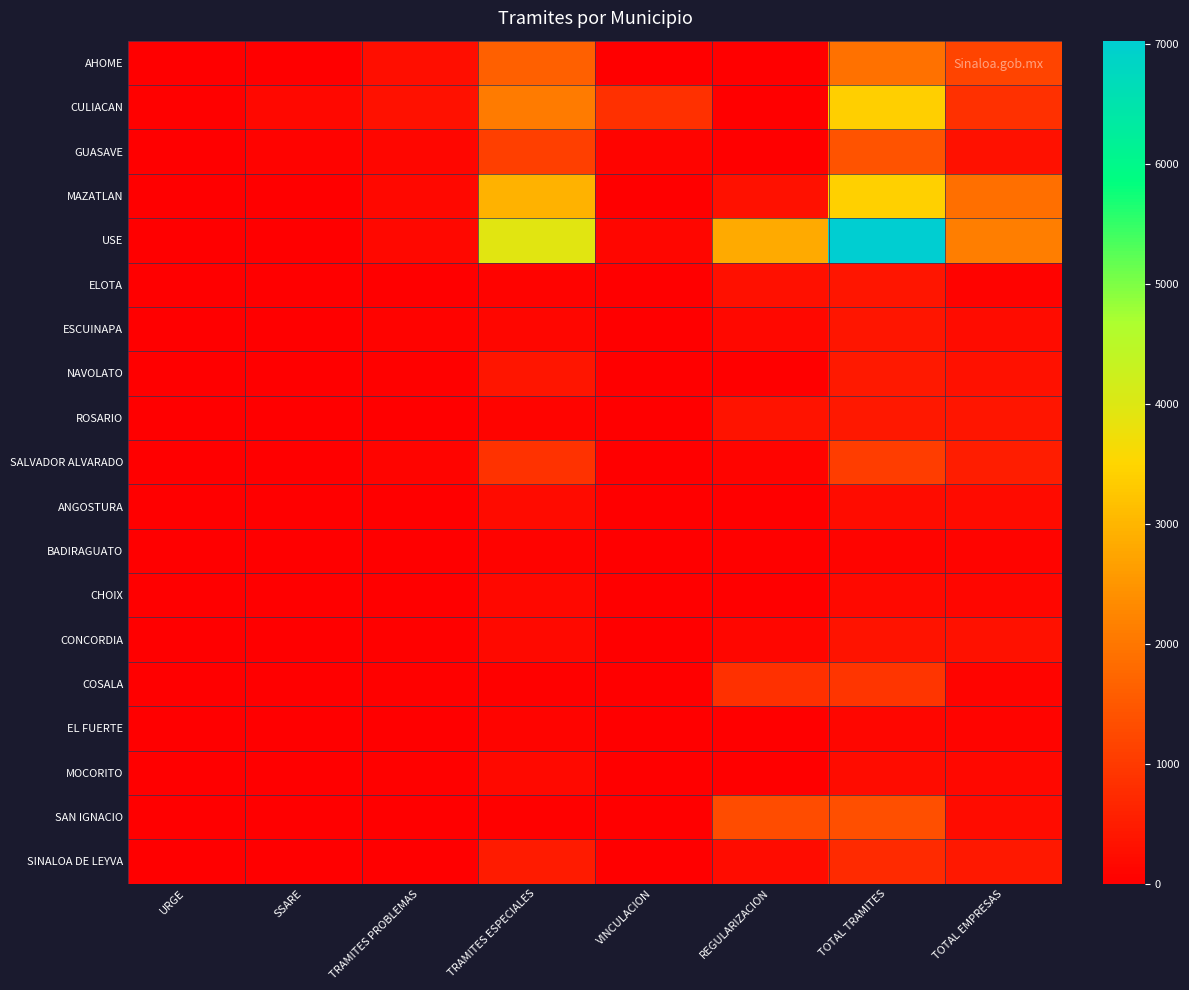

Reading left to right, list all the values displayed in this chart.

AHOME: URGE=0	SSARE=0	TRAMITES PROBLEMAS=252	TRAMITES ESPECIALES=1644	VINCULACION=0	REGULARIZACION=26	TOTAL TRAMITES=1922	TOTAL EMPRESAS=1154
CULIACAN: URGE=52	SSARE=149	TRAMITES PROBLEMAS=320	TRAMITES ESPECIALES=2077	VINCULACION=838	REGULARIZACION=1	TOTAL TRAMITES=3385	TOTAL EMPRESAS=826
GUASAVE: URGE=9	SSARE=63	TRAMITES PROBLEMAS=137	TRAMITES ESPECIALES=1098	VINCULACION=85	REGULARIZACION=21	TOTAL TRAMITES=1404	TOTAL EMPRESAS=308
MAZATLAN: URGE=0	SSARE=0	TRAMITES PROBLEMAS=138	TRAMITES ESPECIALES=2951	VINCULACION=9	REGULARIZACION=308	TOTAL TRAMITES=3406	TOTAL EMPRESAS=1869
USE: URGE=0	SSARE=0	TRAMITES PROBLEMAS=141	TRAMITES ESPECIALES=3943	VINCULACION=120	REGULARIZACION=2826	TOTAL TRAMITES=7030	TOTAL EMPRESAS=2122
ELOTA: URGE=0	SSARE=0	TRAMITES PROBLEMAS=11	TRAMITES ESPECIALES=72	VINCULACION=0	REGULARIZACION=288	TOTAL TRAMITES=371	TOTAL EMPRESAS=79
ESCUINAPA: URGE=0	SSARE=0	TRAMITES PROBLEMAS=68	TRAMITES ESPECIALES=134	VINCULACION=0	REGULARIZACION=156	TOTAL TRAMITES=358	TOTAL EMPRESAS=226
NAVOLATO: URGE=3	SSARE=24	TRAMITES PROBLEMAS=38	TRAMITES ESPECIALES=372	VINCULACION=5	REGULARIZACION=1	TOTAL TRAMITES=440	TOTAL EMPRESAS=315
ROSARIO: URGE=1	SSARE=2	TRAMITES PROBLEMAS=0	TRAMITES ESPECIALES=92	VINCULACION=0	REGULARIZACION=332	TOTAL TRAMITES=426	TOTAL EMPRESAS=369
SALVADOR ALVARADO: URGE=0	SSARE=0	TRAMITES PROBLEMAS=104	TRAMITES ESPECIALES=854	VINCULACION=21	REGULARIZACION=86	TOTAL TRAMITES=1066	TOTAL EMPRESAS=519
ANGOSTURA: URGE=0	SSARE=0	TRAMITES PROBLEMAS=23	TRAMITES ESPECIALES=216	VINCULACION=0	REGULARIZACION=5	TOTAL TRAMITES=244	TOTAL EMPRESAS=205
BADIRAGUATO: URGE=0	SSARE=0	TRAMITES PROBLEMAS=6	TRAMITES ESPECIALES=59	VINCULACION=0	REGULARIZACION=41	TOTAL TRAMITES=106	TOTAL EMPRESAS=91
CHOIX: URGE=0	SSARE=0	TRAMITES PROBLEMAS=16	TRAMITES ESPECIALES=142	VINCULACION=0	REGULARIZACION=11	TOTAL TRAMITES=169	TOTAL EMPRESAS=125
CONCORDIA: URGE=0	SSARE=0	TRAMITES PROBLEMAS=28	TRAMITES ESPECIALES=189	VINCULACION=0	REGULARIZACION=134	TOTAL TRAMITES=351	TOTAL EMPRESAS=320
COSALA: URGE=0	SSARE=0	TRAMITES PROBLEMAS=30	TRAMITES ESPECIALES=54	VINCULACION=6	REGULARIZACION=827	TOTAL TRAMITES=917	TOTAL EMPRESAS=105
EL FUERTE: URGE=0	SSARE=0	TRAMITES PROBLEMAS=4	TRAMITES ESPECIALES=98	VINCULACION=0	REGULARIZACION=13	TOTAL TRAMITES=115	TOTAL EMPRESAS=106
MOCORITO: URGE=0	SSARE=0	TRAMITES PROBLEMAS=53	TRAMITES ESPECIALES=186	VINCULACION=0	REGULARIZACION=6	TOTAL TRAMITES=245	TOTAL EMPRESAS=160
SAN IGNACIO: URGE=0	SSARE=0	TRAMITES PROBLEMAS=6	TRAMITES ESPECIALES=51	VINCULACION=4	REGULARIZACION=1293	TOTAL TRAMITES=1354	TOTAL EMPRESAS=245
SINALOA DE LEYVA: URGE=0	SSARE=0	TRAMITES PROBLEMAS=12	TRAMITES ESPECIALES=483	VINCULACION=0	REGULARIZACION=236	TOTAL TRAMITES=731	TOTAL EMPRESAS=422